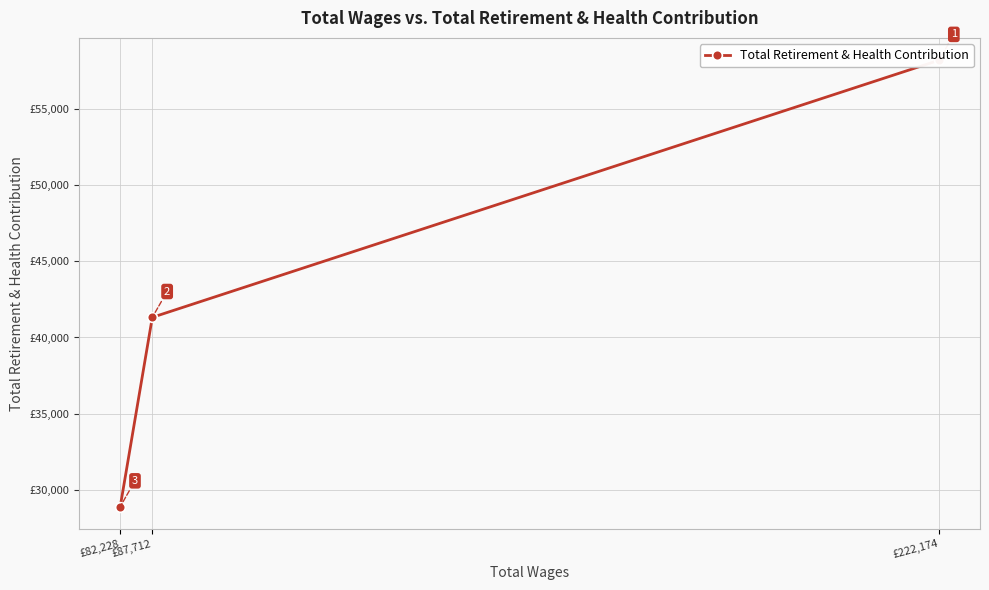

What is the greatest value displayed?

58214